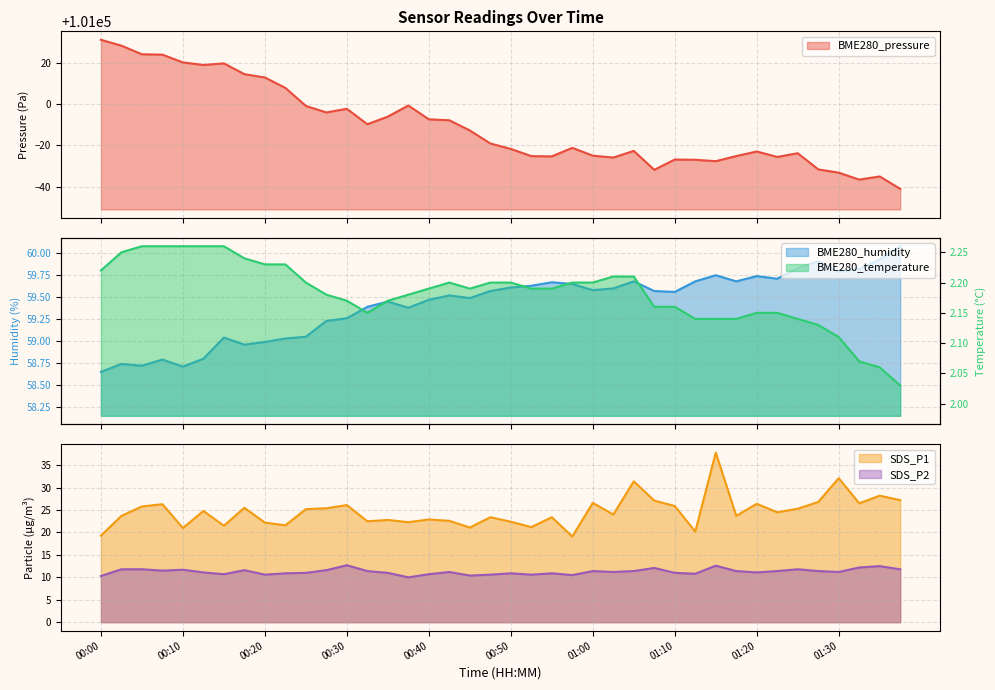

At which label does BME280_pressure reach its peak?

00:00